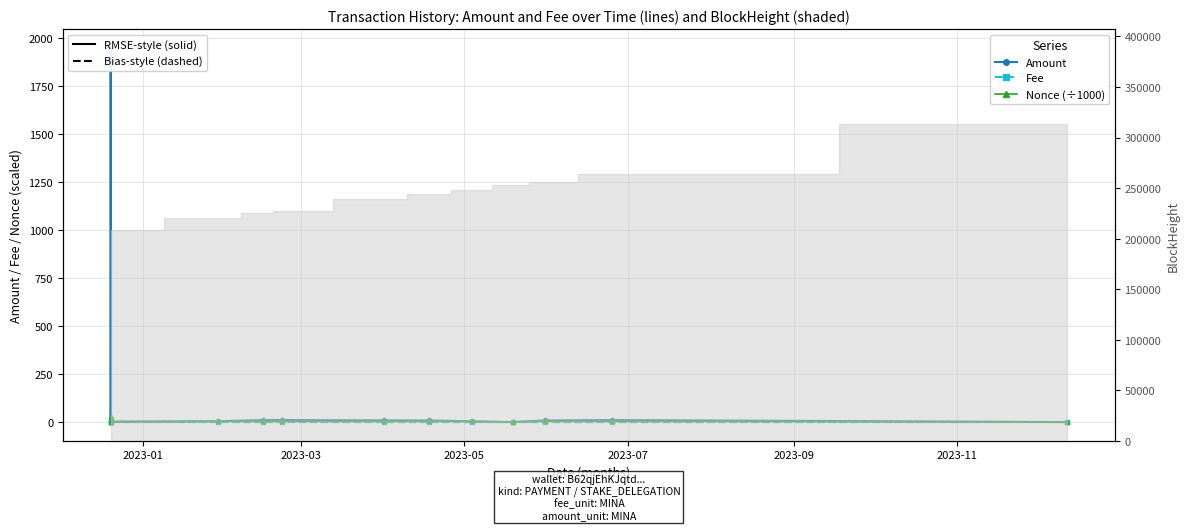

True or false: Nonce (÷1000) and Fee cross at least once.

True